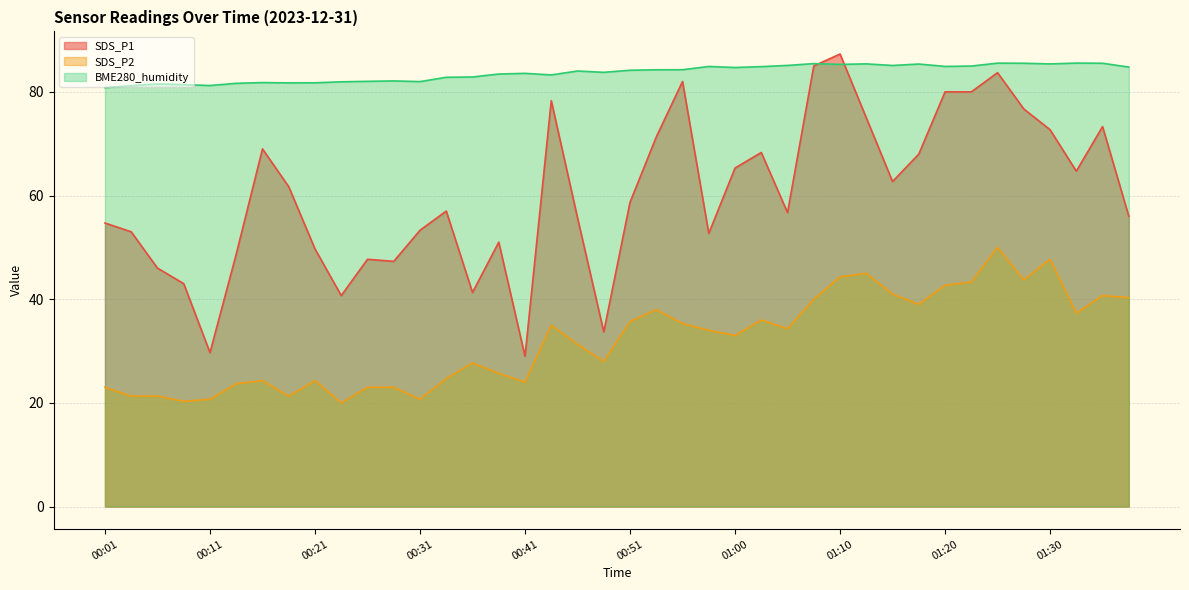

How many categories are shown in the chart?

40